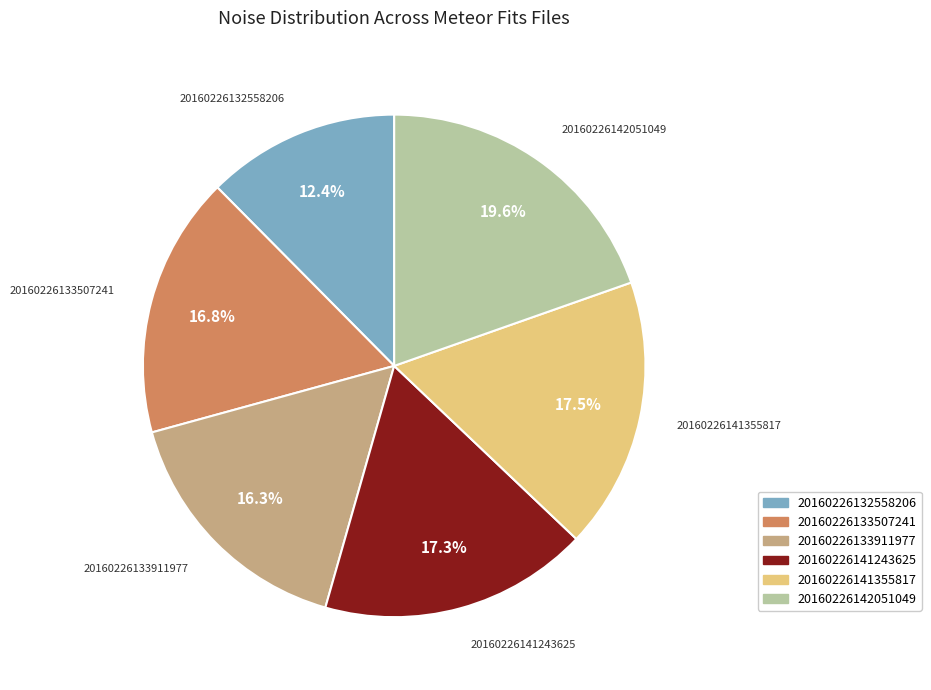

To the nearest percent, what portion does 20160226142051049 represent?

20%